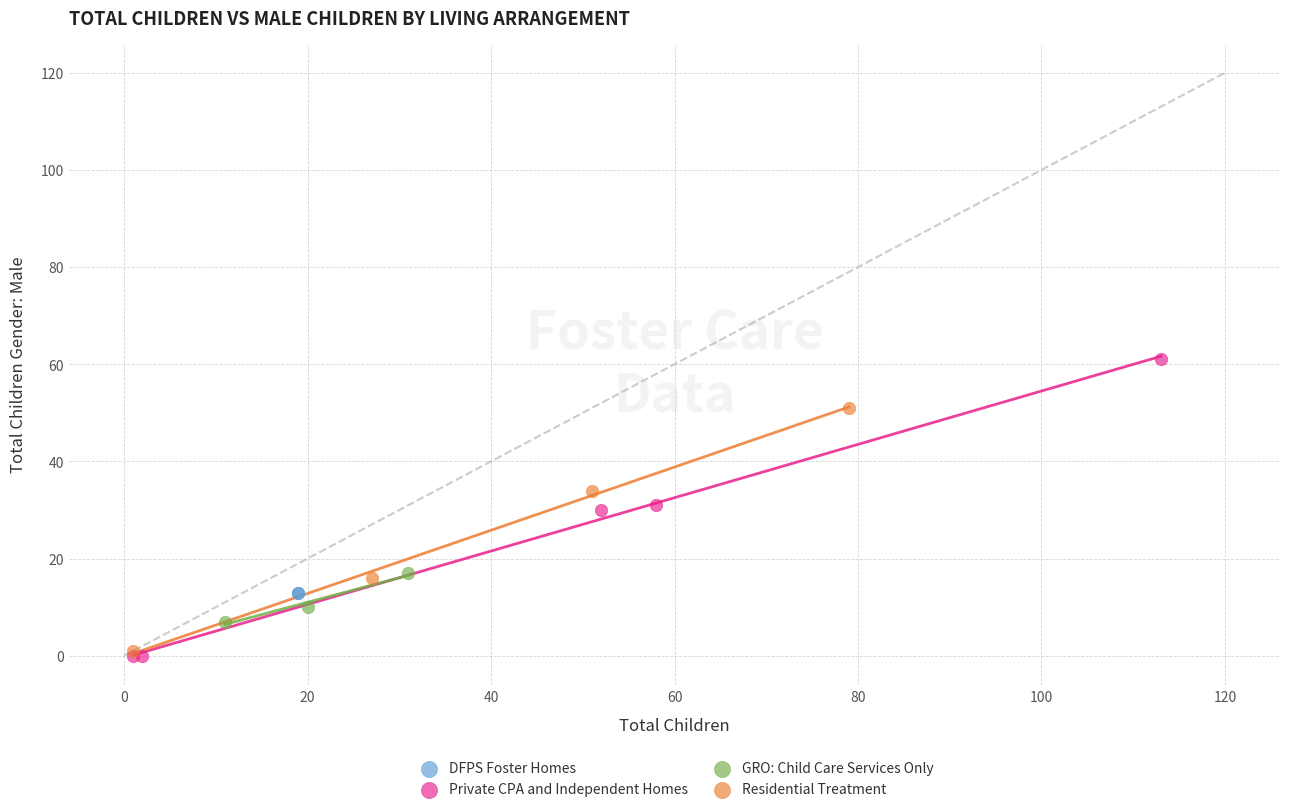

Which series contains the highest Y value?

Private CPA and Independent Homes